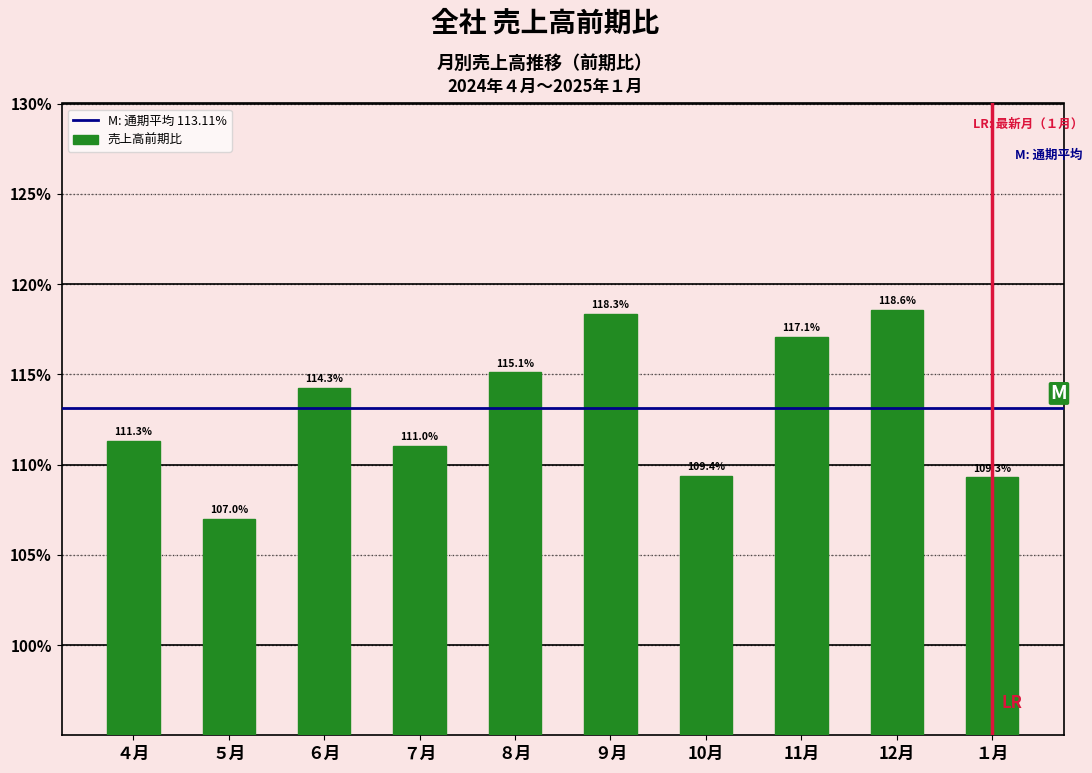

True or false: the data shows 111.0 at ７月.

True